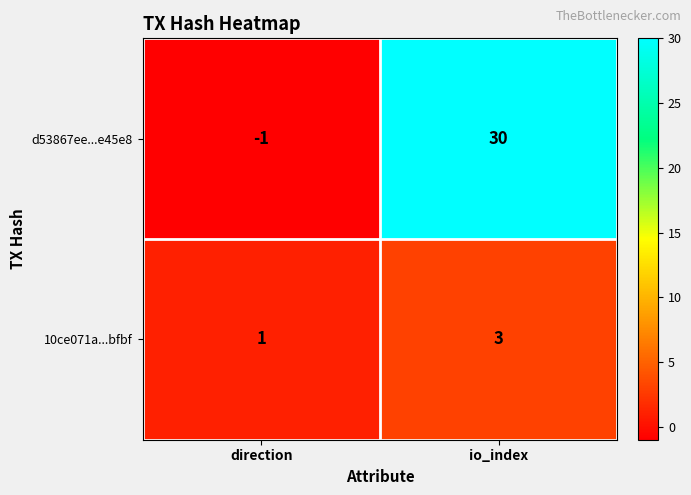

The value of d53867ee...e45e8 at direction is -2. True or false?

False